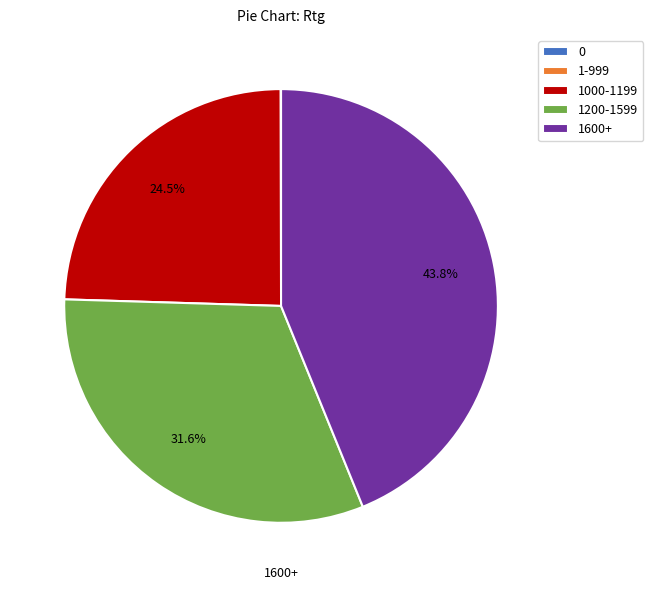

Is there a majority slice in this chart?

No